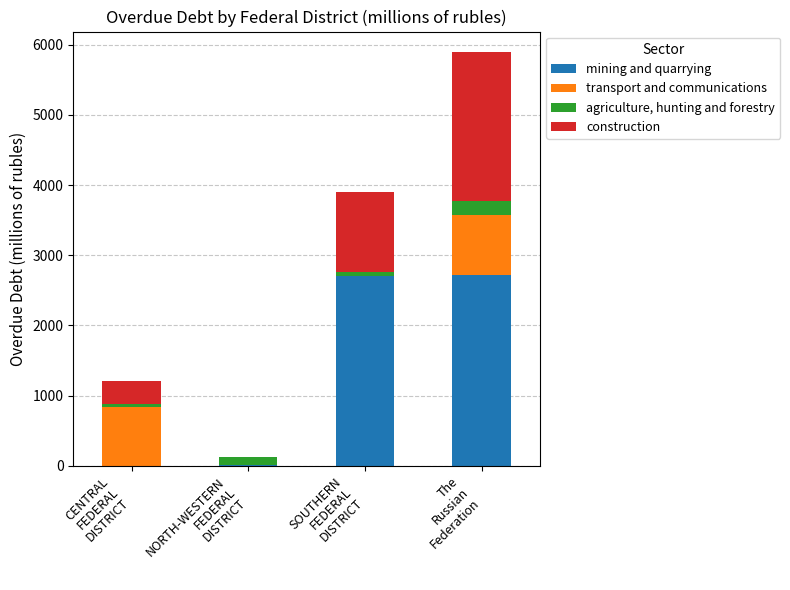

What is the total value across all series at CENTRAL
FEDERAL
DISTRICT?

1204